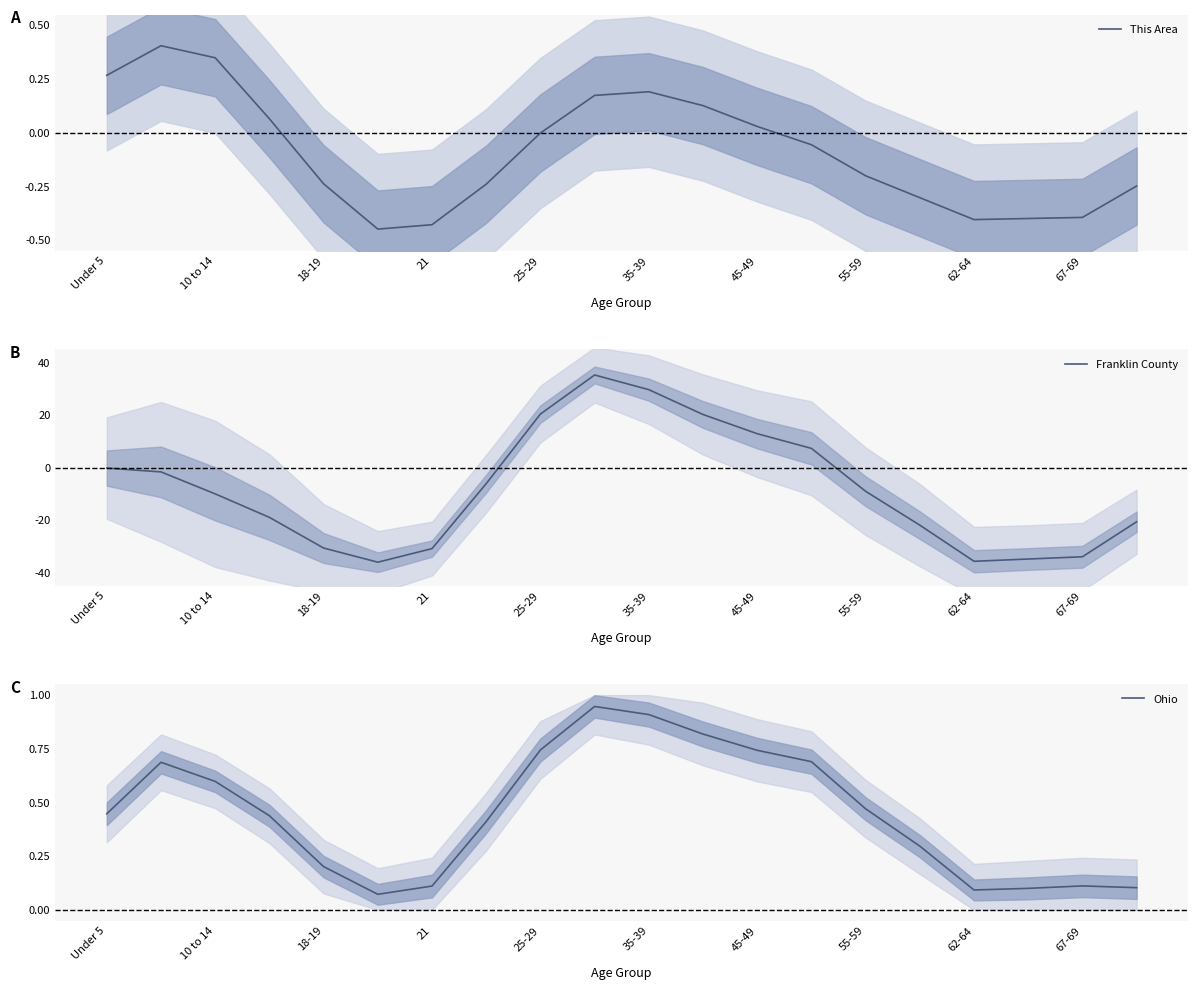

Read the Ohio value at 19.

0.1